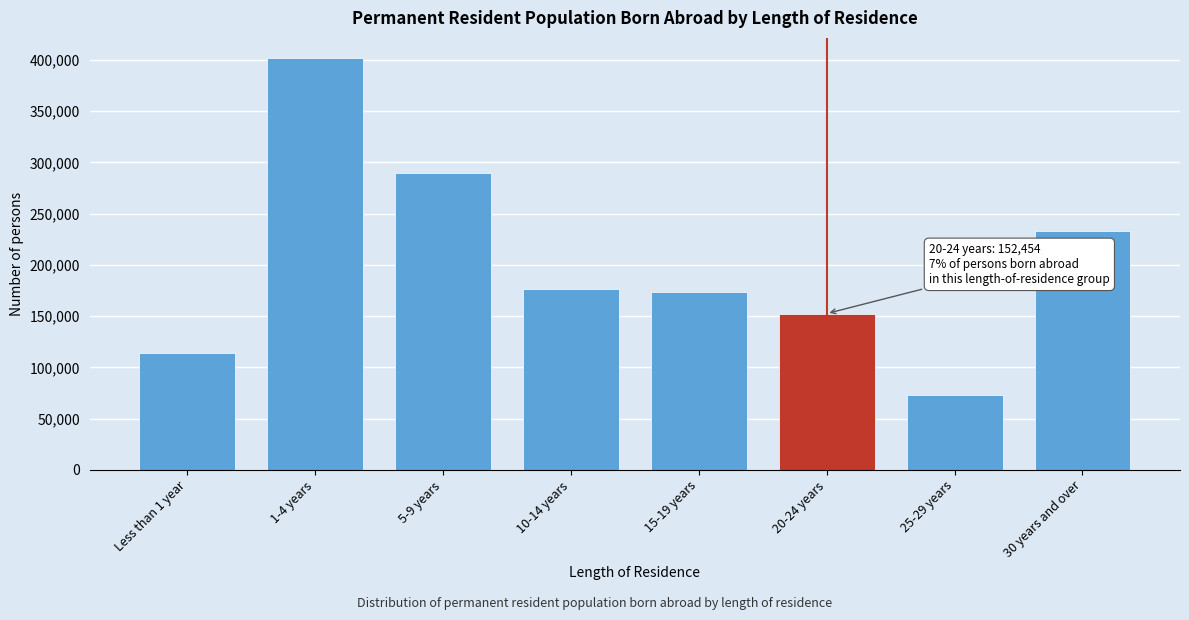

Reading right to left, extract all data points from this chart.

30 years and over=233434	25-29 years=73450	20-24 years=152454	15-19 years=173211	10-14 years=176876	5-9 years=289497	1-4 years=401478	Less than 1 year=113901